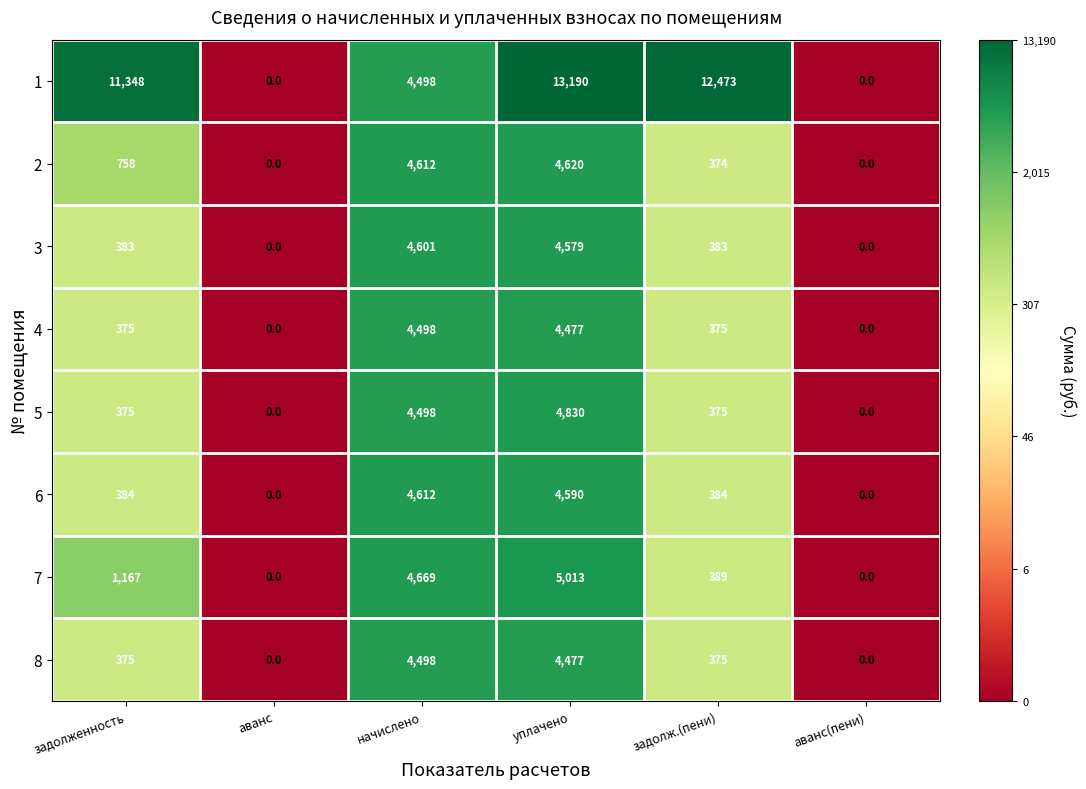

What is the difference between the maximum and minimum values in the 2 series?

4620